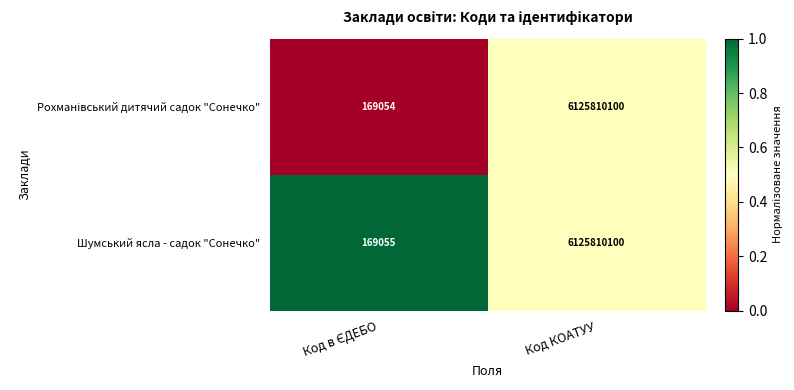

What is the minimum value shown in the chart?

169054